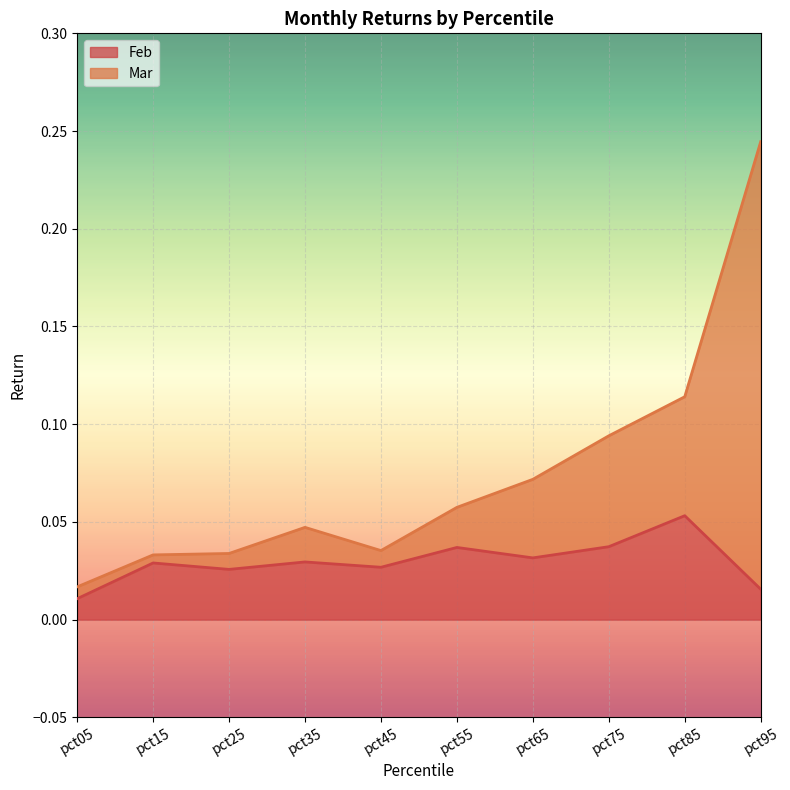

Is it true that Feb equals 0.0 at pct55?

True